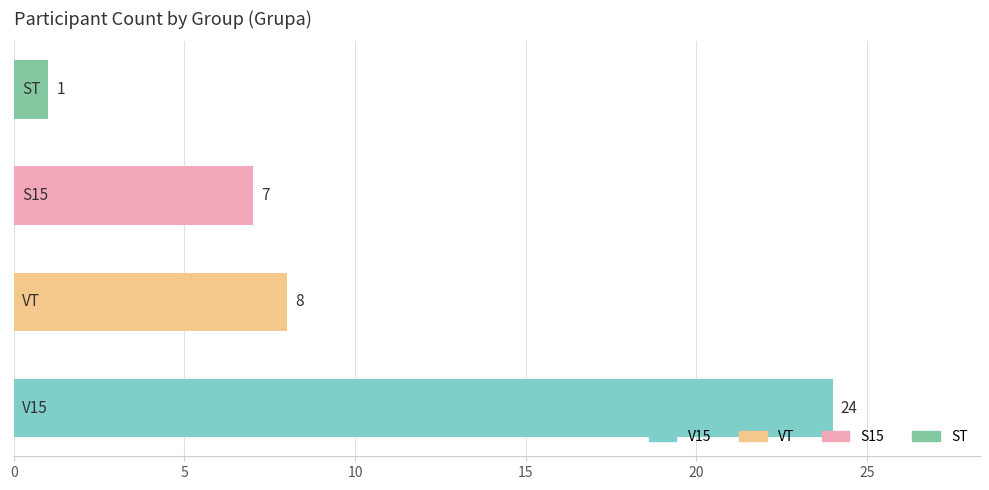

What is the greatest value displayed?

24